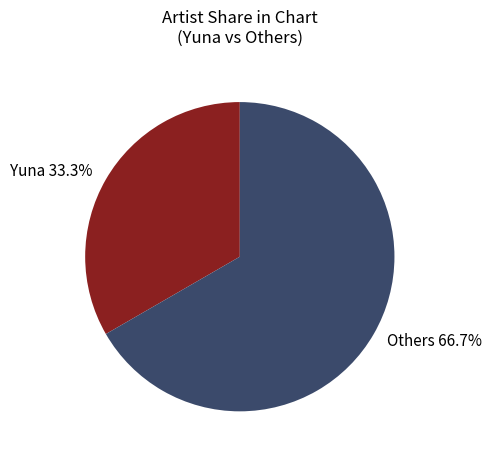

Is there any slice that represents more than half of the pie?

Yes